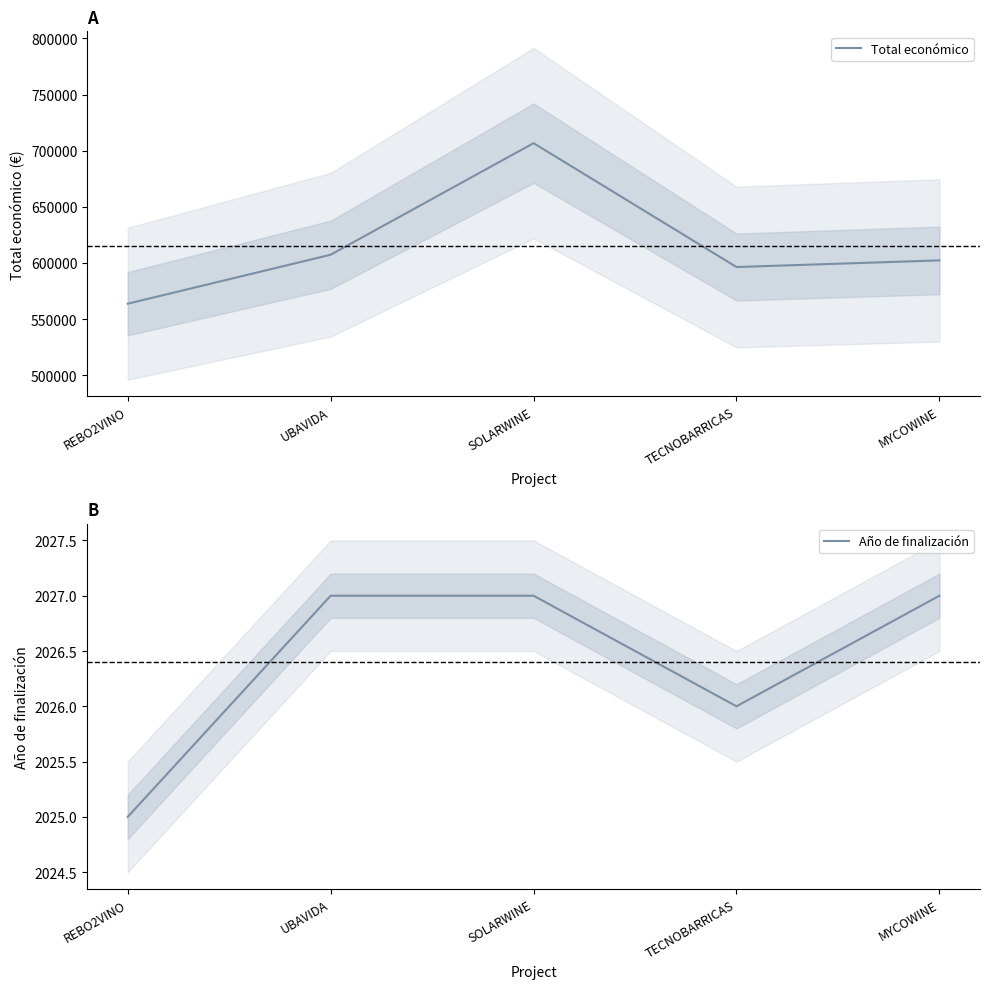

True or false: Total económico has more than 2 points higher than both neighbors.

False